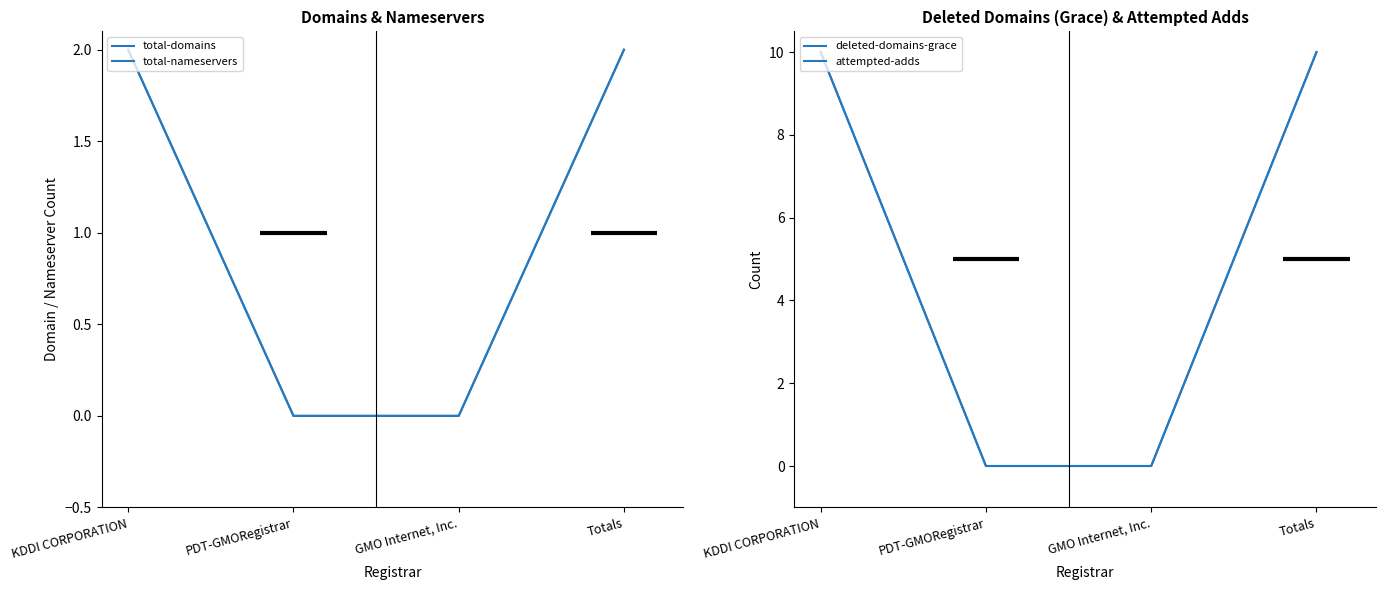

Which series changed the most between PDT-GMORegistrar and Totals?

deleted-domains-grace